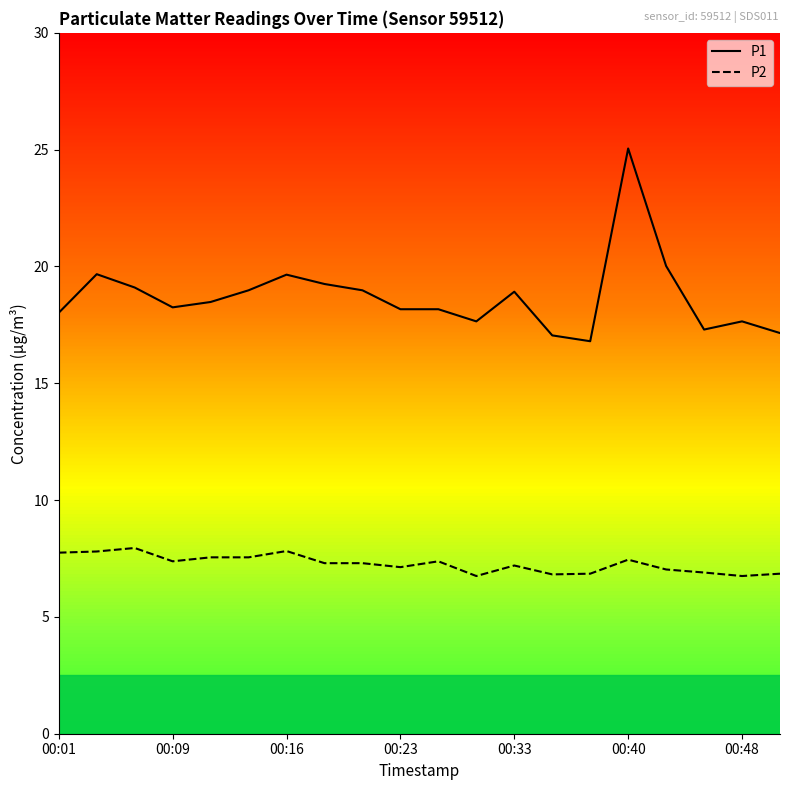

True or false: P2 and P1 cross at least once.

False